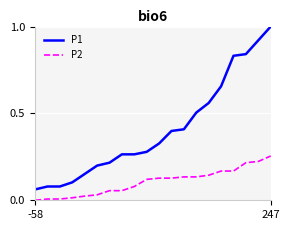

What are all the series names shown in the legend?

P1, P2